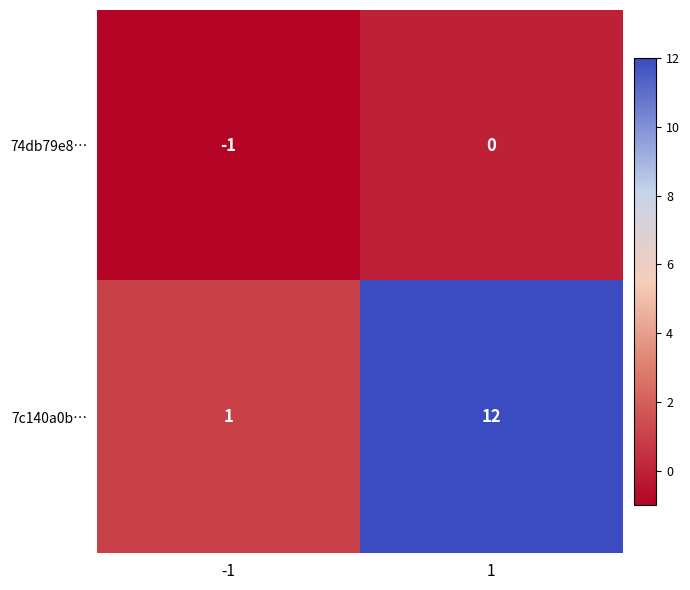

Rank the series at 1 from lowest to highest value.

74db79e8…, 7c140a0b…